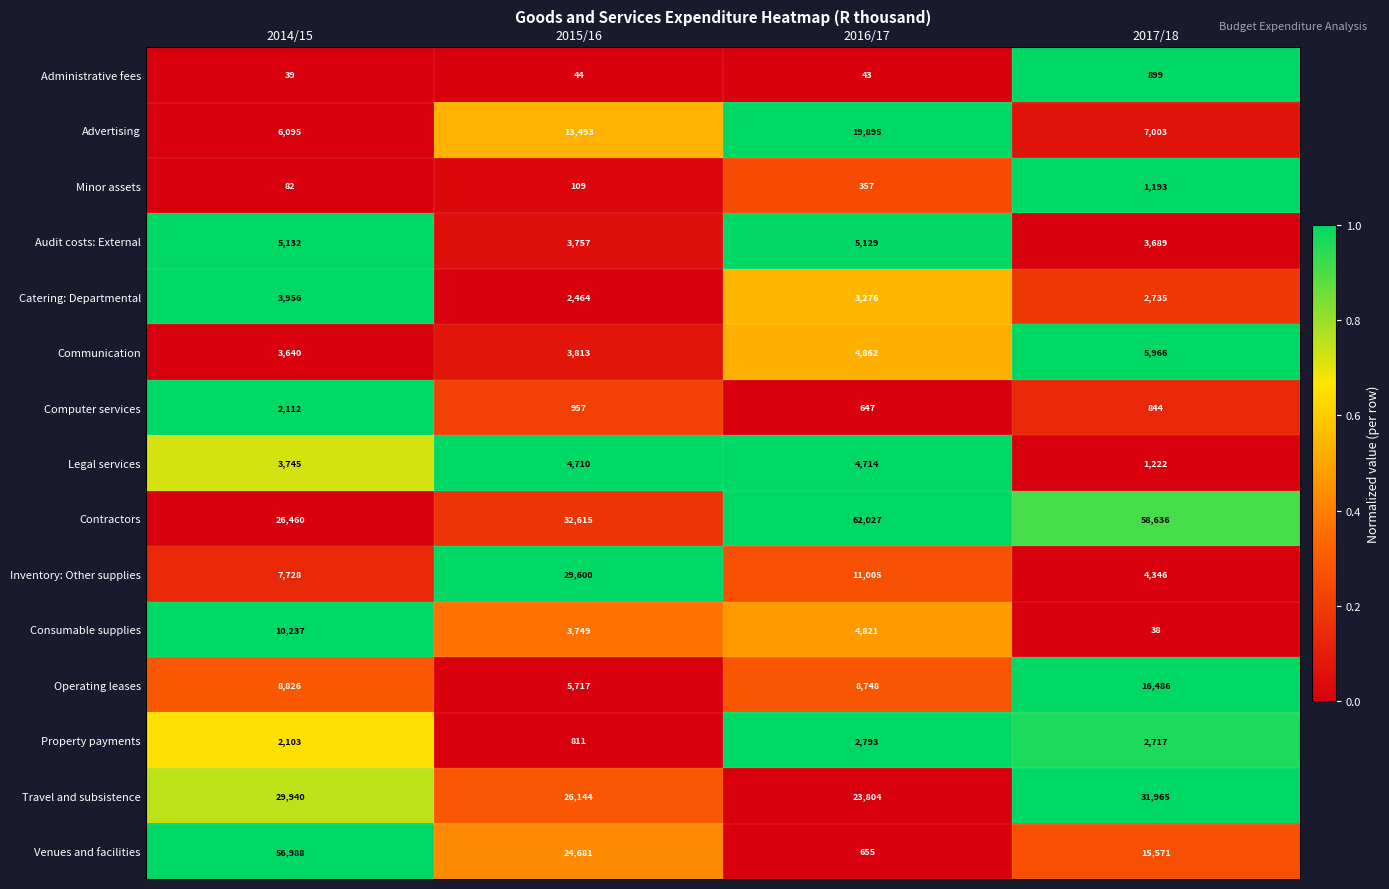

What is the sum of the Advertising values at 2016/17 and 2015/16?

33388